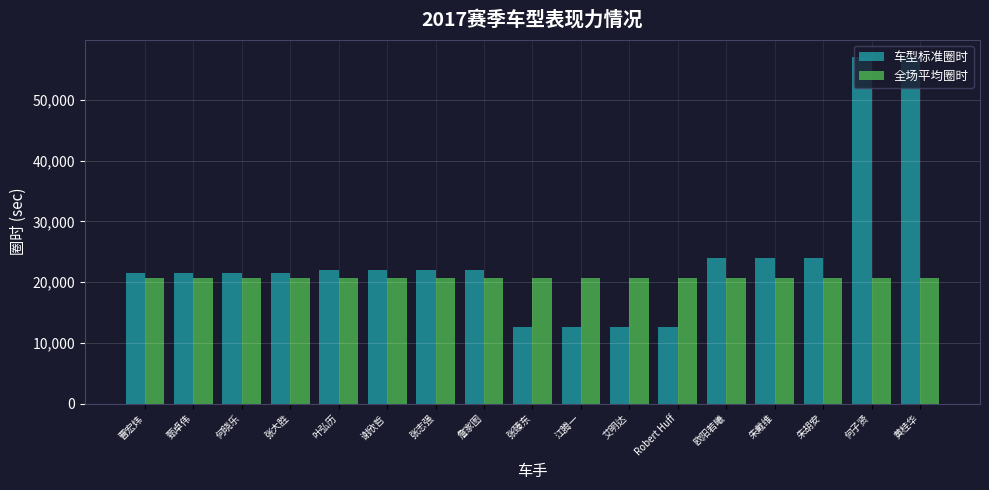

List the series in order of their overall mean, lowest first.

全场平均圈时, 车型标准圈时